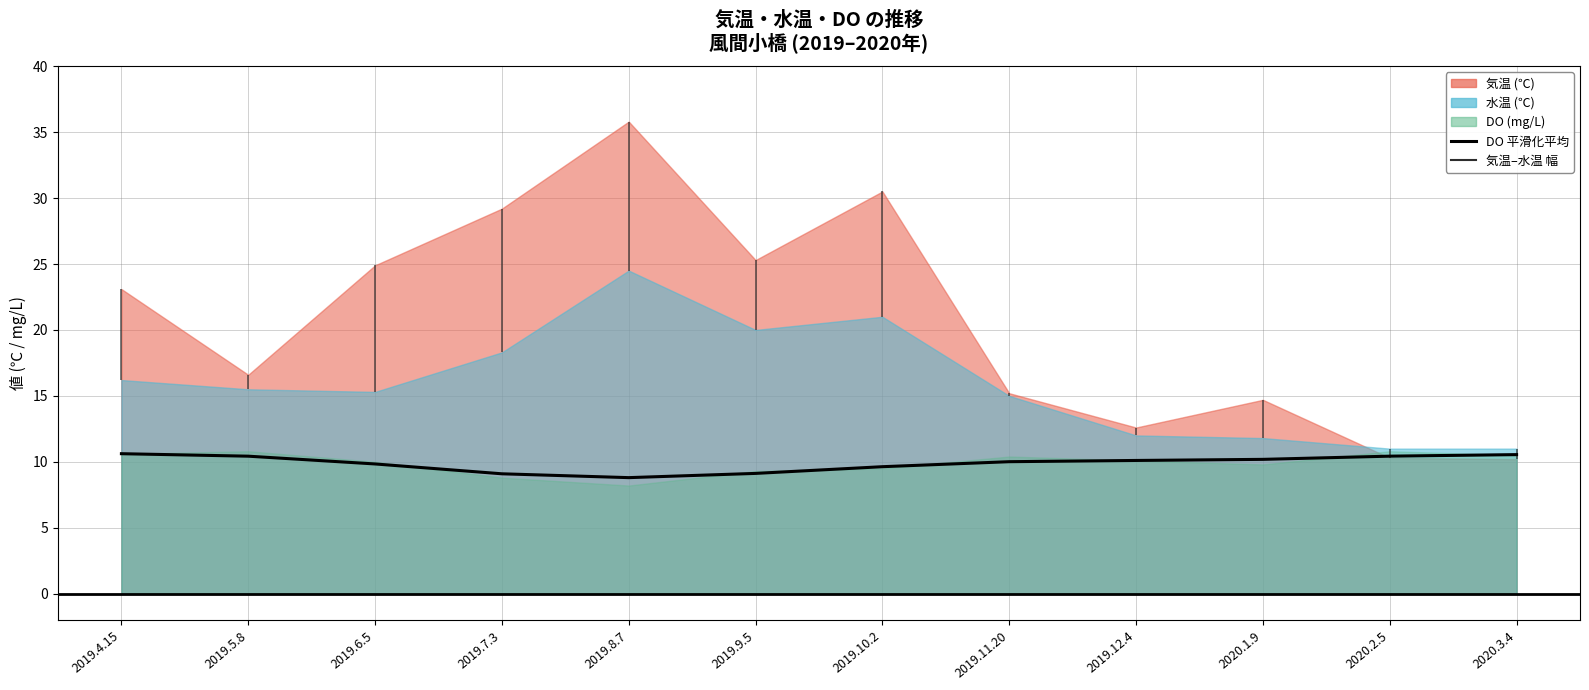

How many data points are less than 10?

5